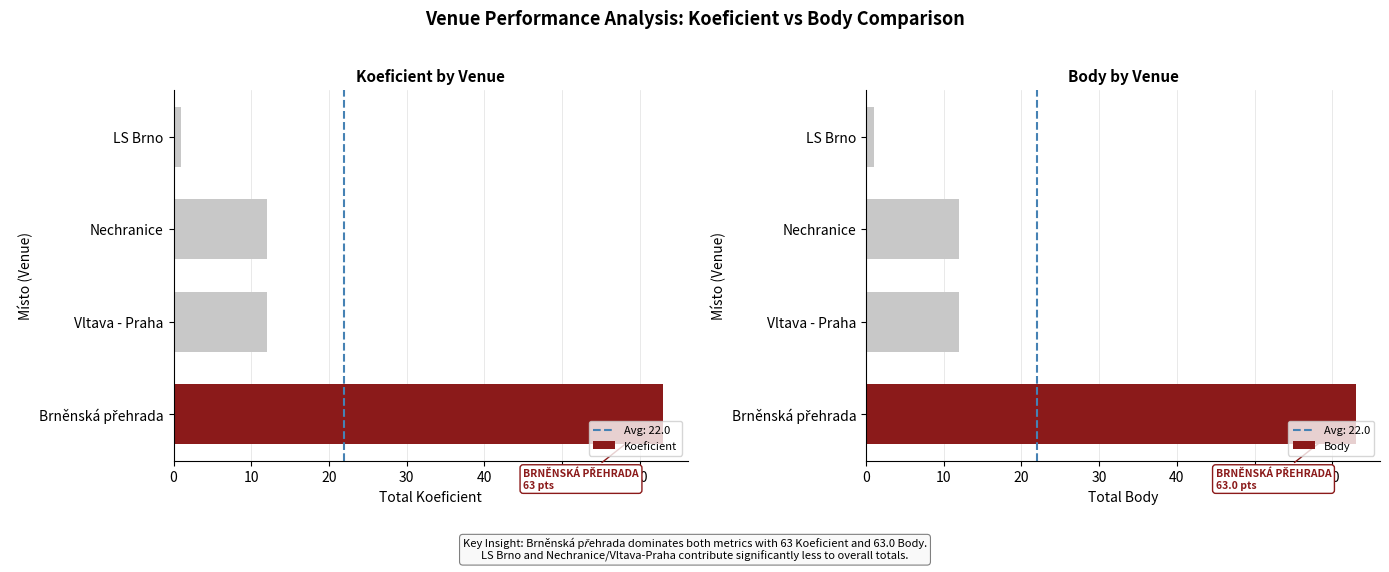

How many groups of bars are there?

4